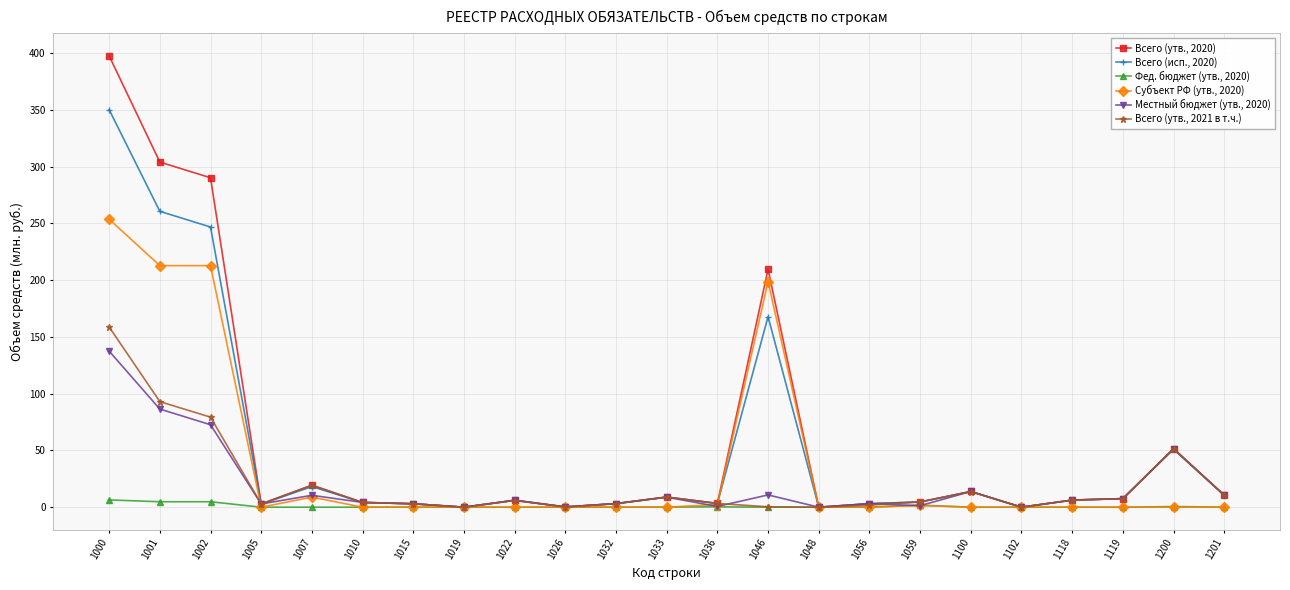

True or false: Всего (утв., 2021 в т.ч.) has a value of 93.0 at 1001.

True